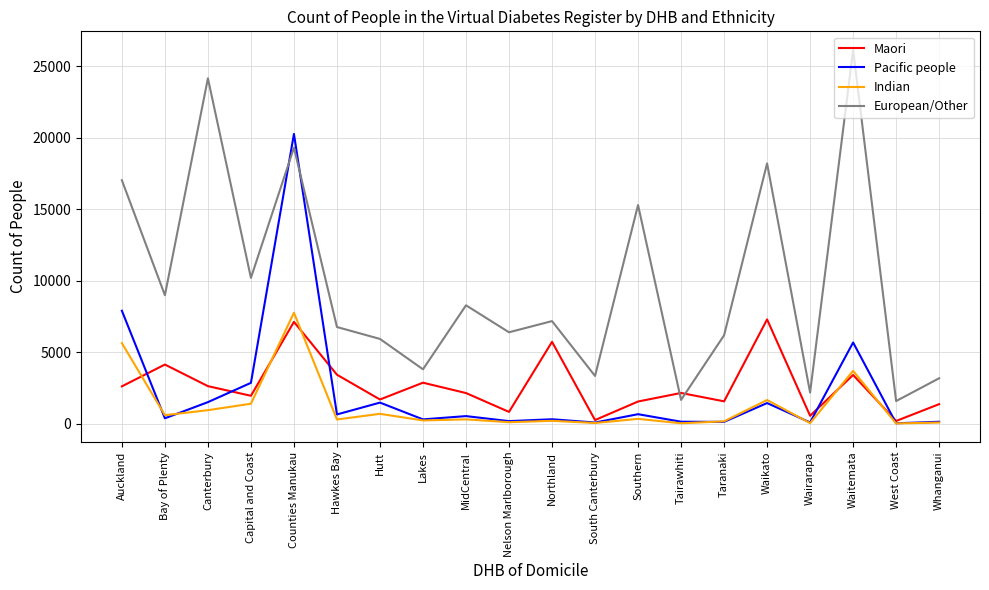

What position from the right is Southern?

8